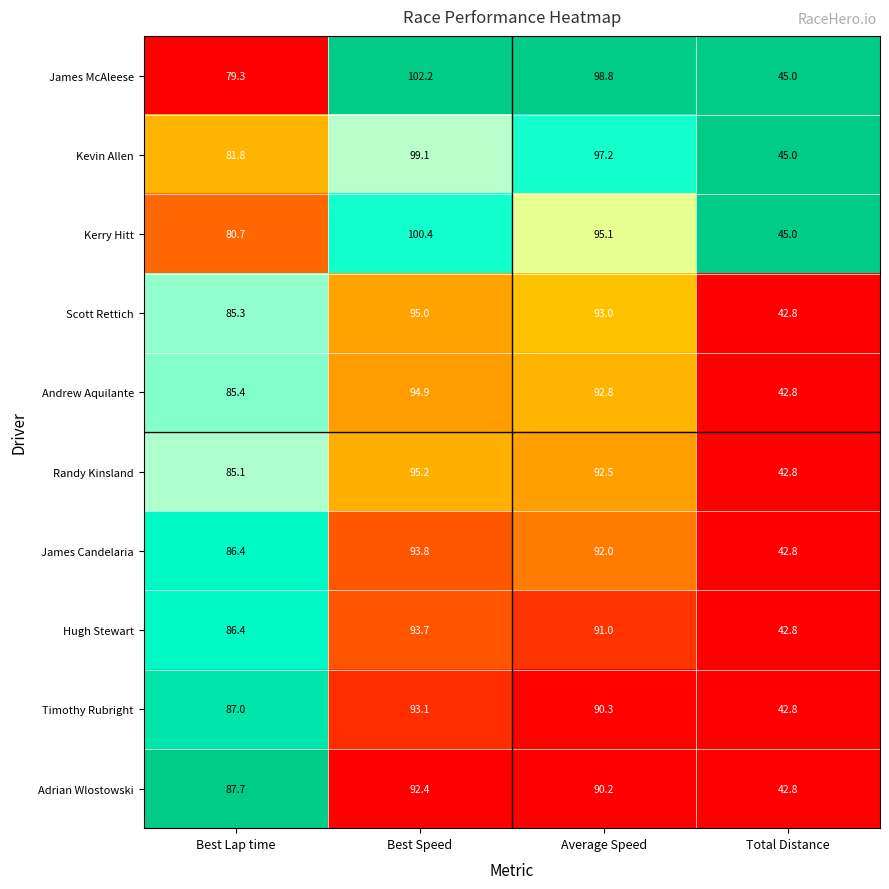

Where is Timothy Rubright nearest to the value 67?

Best Lap time